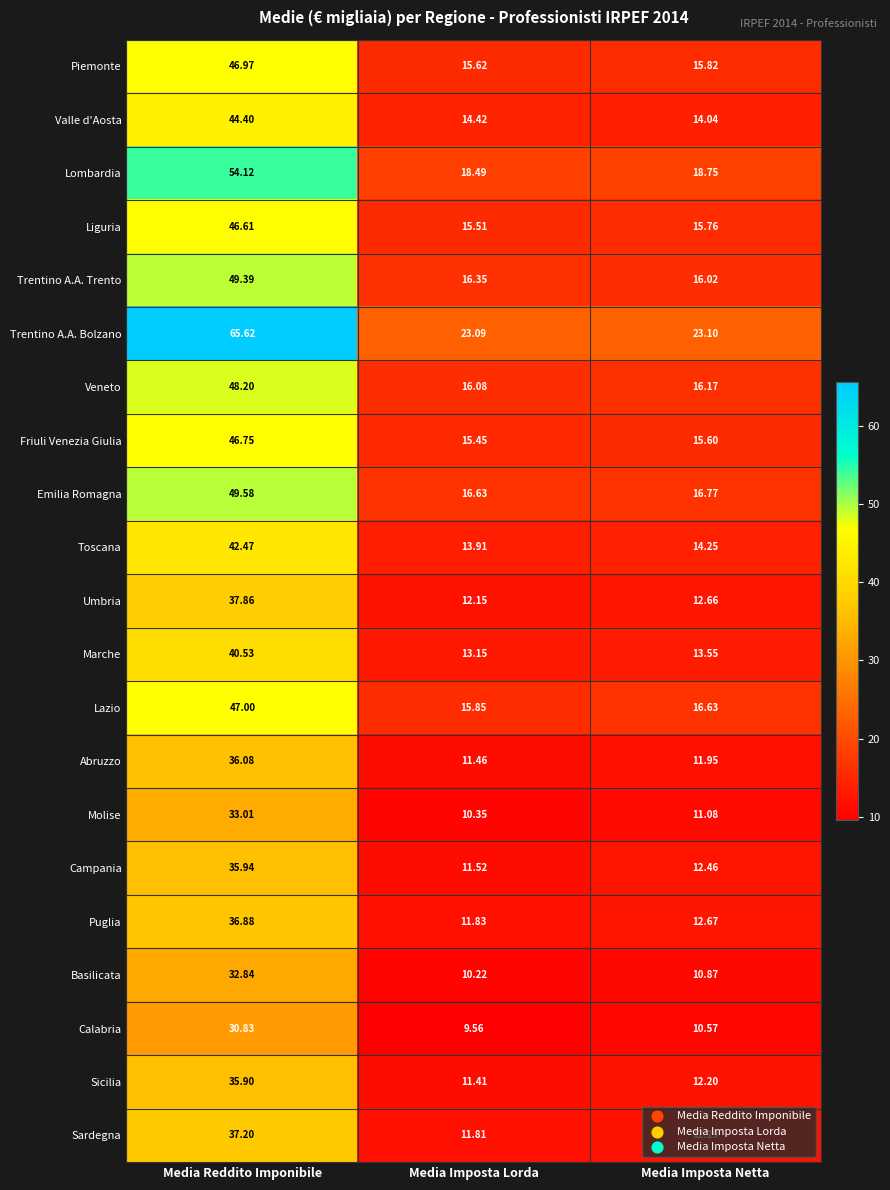

Which series has the largest total across all categories?

Trentino A.A. Bolzano